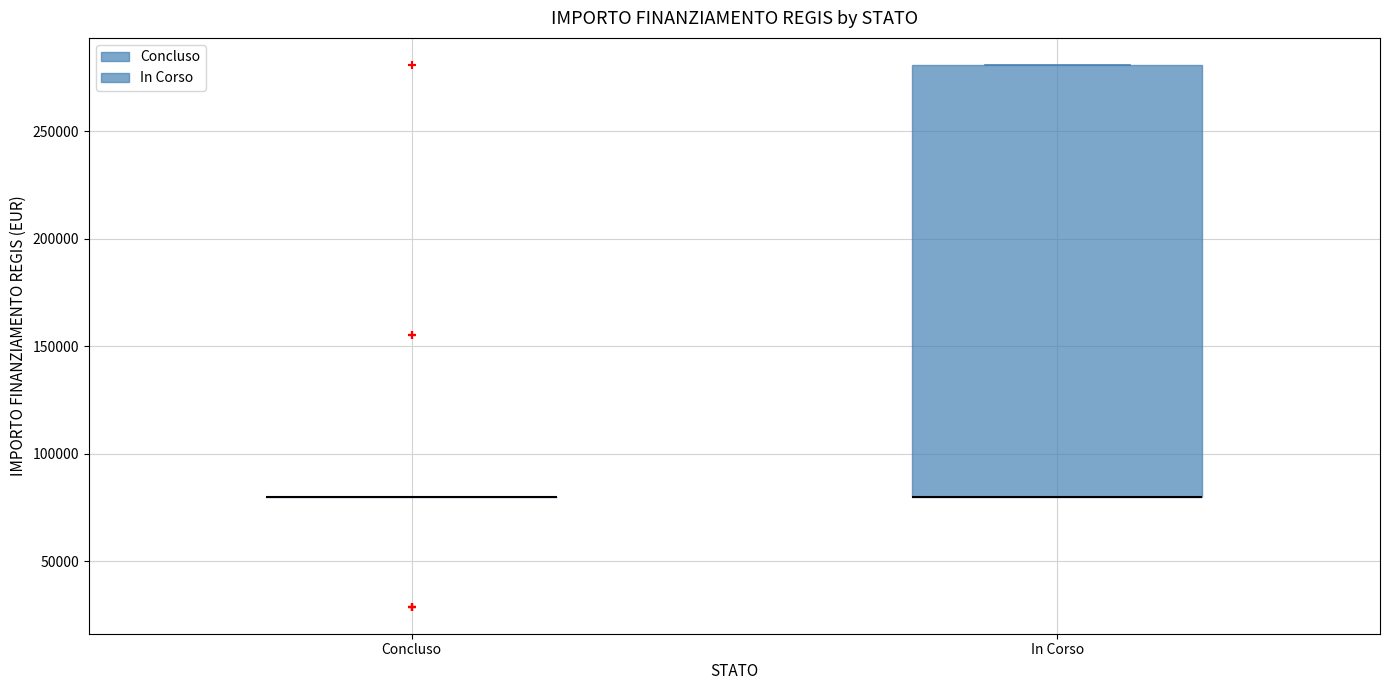

Which box is the tallest, from its lower edge to its upper edge?

In Corso